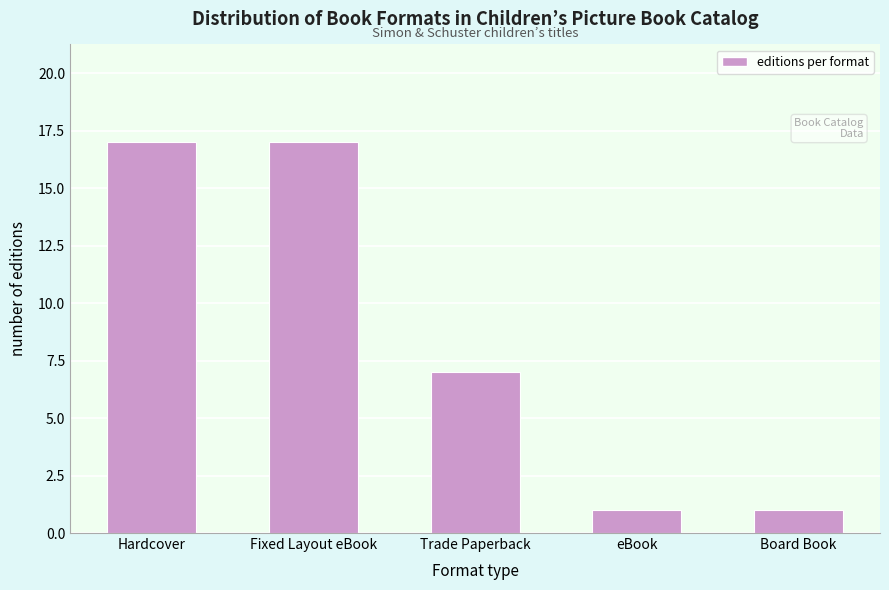

Reading left to right, extract all data points from this chart.

17	17	7	1	1